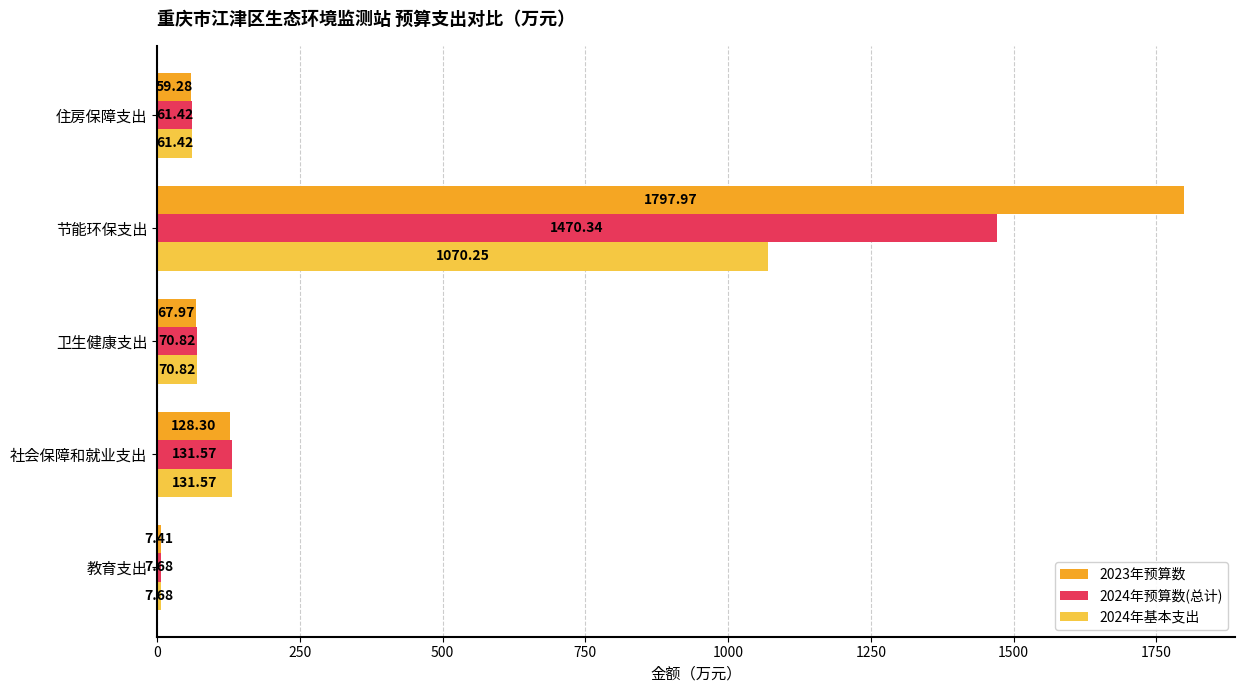

At which category is the sum across all series the highest?

节能环保支出